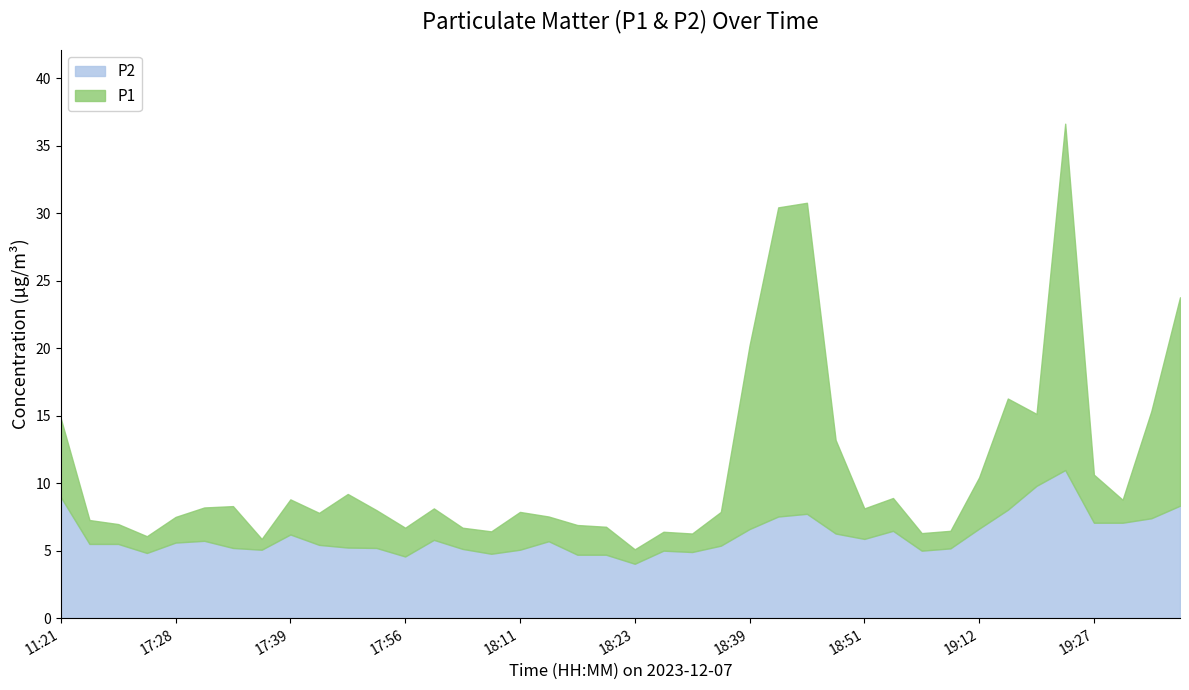

What is the minimum value for P2?

4.0